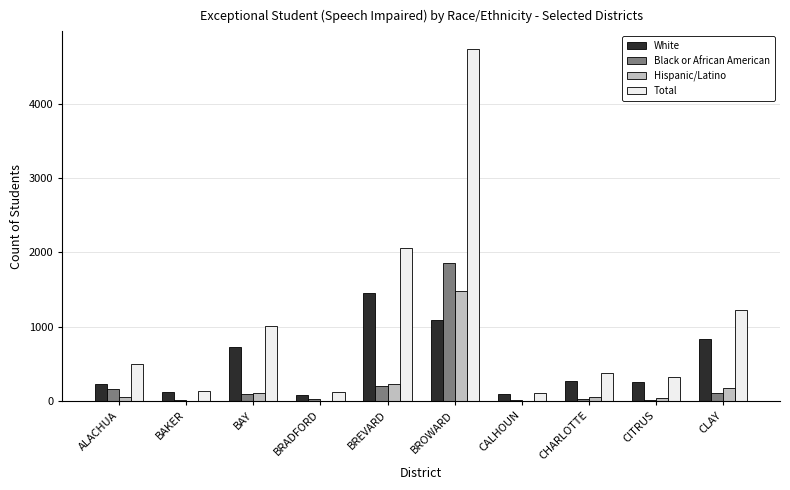

Which series has the largest total across all categories?

Total